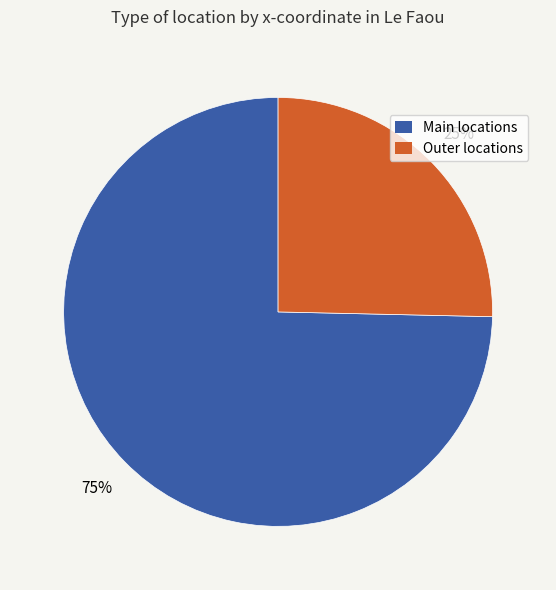

Is there a majority slice in this chart?

Yes